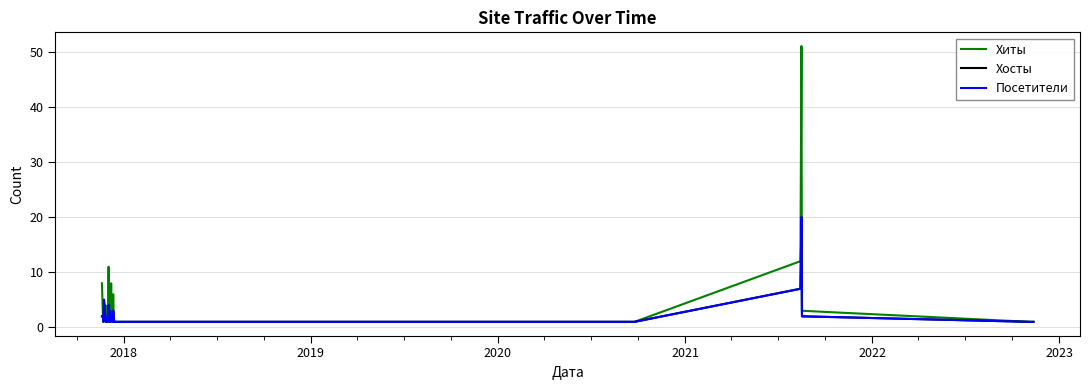

True or false: Хиты and Посетители cross at least once.

False